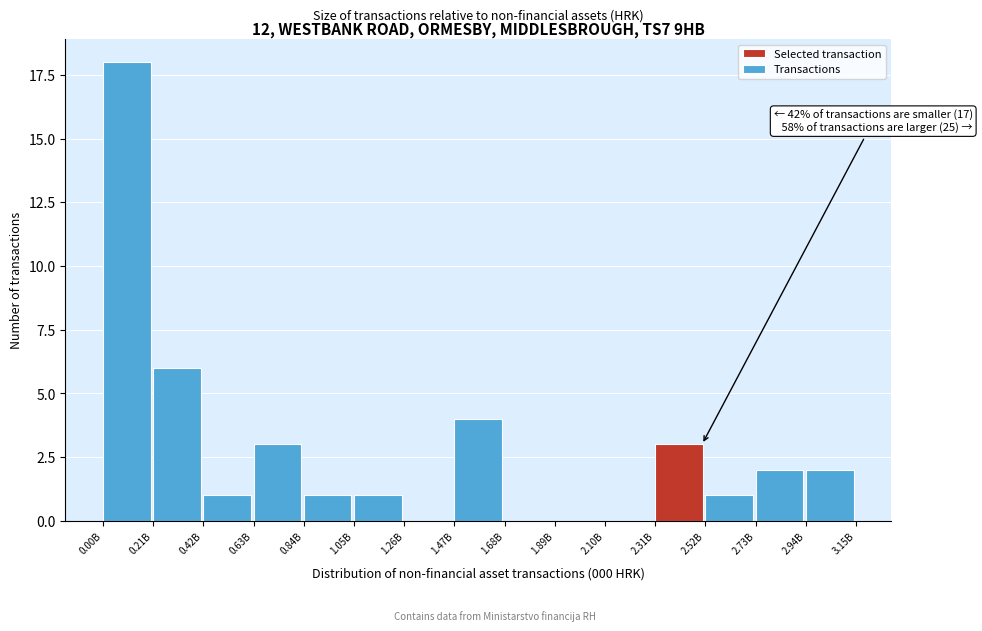

Reading right to left, extract all data points from this chart.

2.94B=2	2.73B=2	2.52B=1	2.31B=3	2.10B=0	1.89B=0	1.68B=0	1.47B=4	1.26B=0	1.05B=1	0.84B=1	0.63B=3	0.42B=1	0.21B=6	0.00B=18